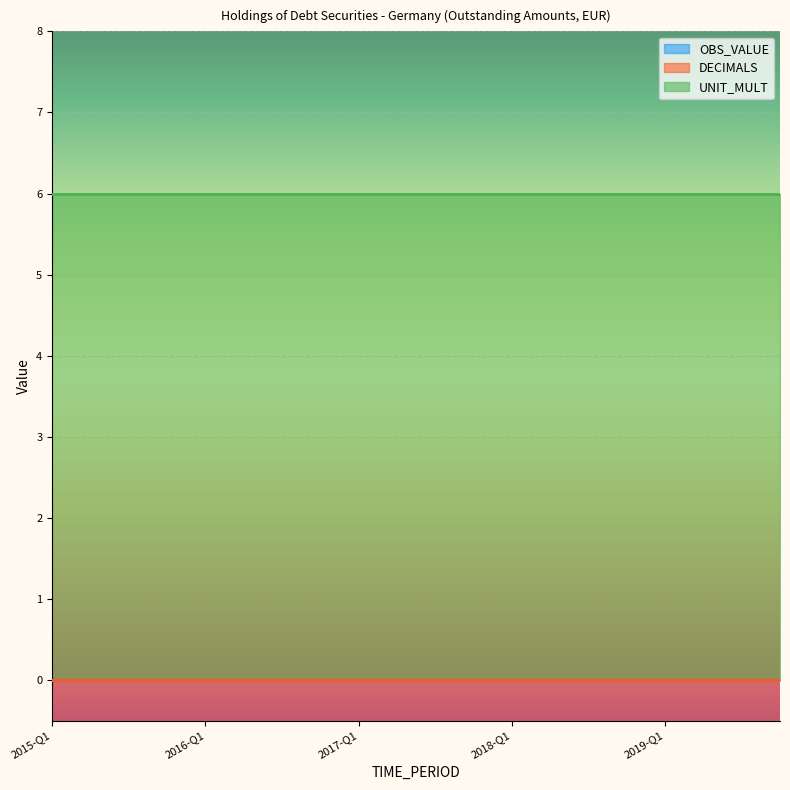

At 2016-Q3, list the series in order from smallest to largest.

OBS_VALUE, DECIMALS, UNIT_MULT